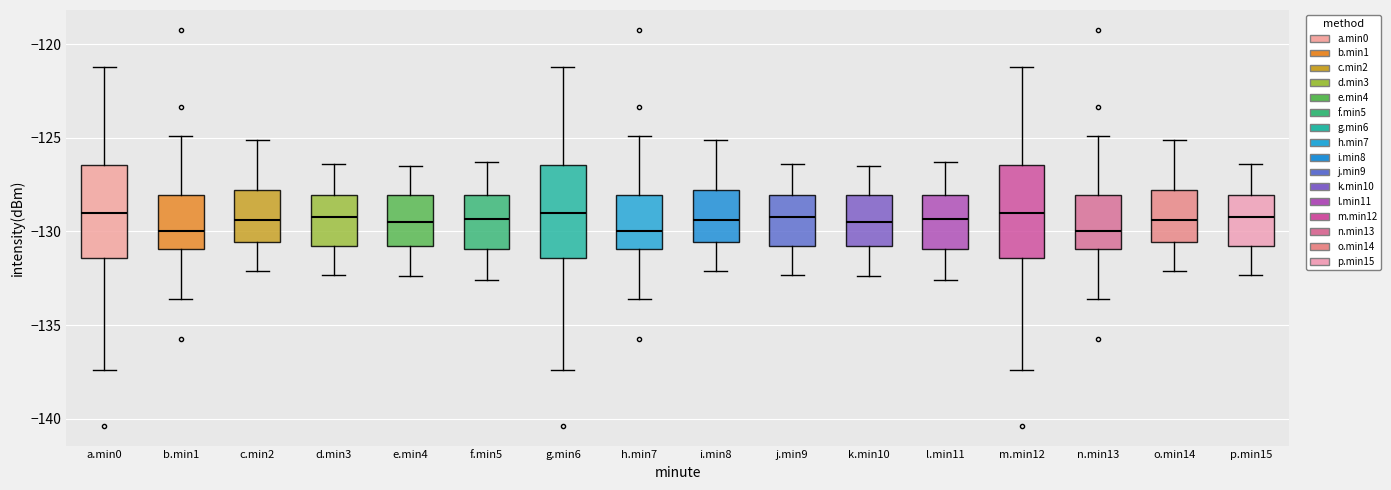

Reading left to right, read every box against the y-axis: the position of its median line, the range the box covers, and the ends of its whiskers. The values are not printed on the chart, so give them approximately, as read against the axis.

a.min0: median -129.0, box -131.5 to -126.5, whiskers -137.5 to -121.0
b.min1: median -130.0, box -131.0 to -128.0, whiskers -133.5 to -125.0
c.min2: median -129.5, box -130.5 to -128.0, whiskers -132.0 to -125.0
d.min3: median -129.0, box -131.0 to -128.0, whiskers -132.5 to -126.5
e.min4: median -129.5, box -131.0 to -128.0, whiskers -132.5 to -126.5
f.min5: median -129.5, box -131.0 to -128.0, whiskers -132.5 to -126.5
g.min6: median -129.0, box -131.5 to -126.5, whiskers -137.5 to -121.0
h.min7: median -130.0, box -131.0 to -128.0, whiskers -133.5 to -125.0
i.min8: median -129.5, box -130.5 to -128.0, whiskers -132.0 to -125.0
j.min9: median -129.0, box -131.0 to -128.0, whiskers -132.5 to -126.5
k.min10: median -129.5, box -131.0 to -128.0, whiskers -132.5 to -126.5
l.min11: median -129.5, box -131.0 to -128.0, whiskers -132.5 to -126.5
m.min12: median -129.0, box -131.5 to -126.5, whiskers -137.5 to -121.0
n.min13: median -130.0, box -131.0 to -128.0, whiskers -133.5 to -125.0
o.min14: median -129.5, box -130.5 to -128.0, whiskers -132.0 to -125.0
p.min15: median -129.0, box -131.0 to -128.0, whiskers -132.5 to -126.5